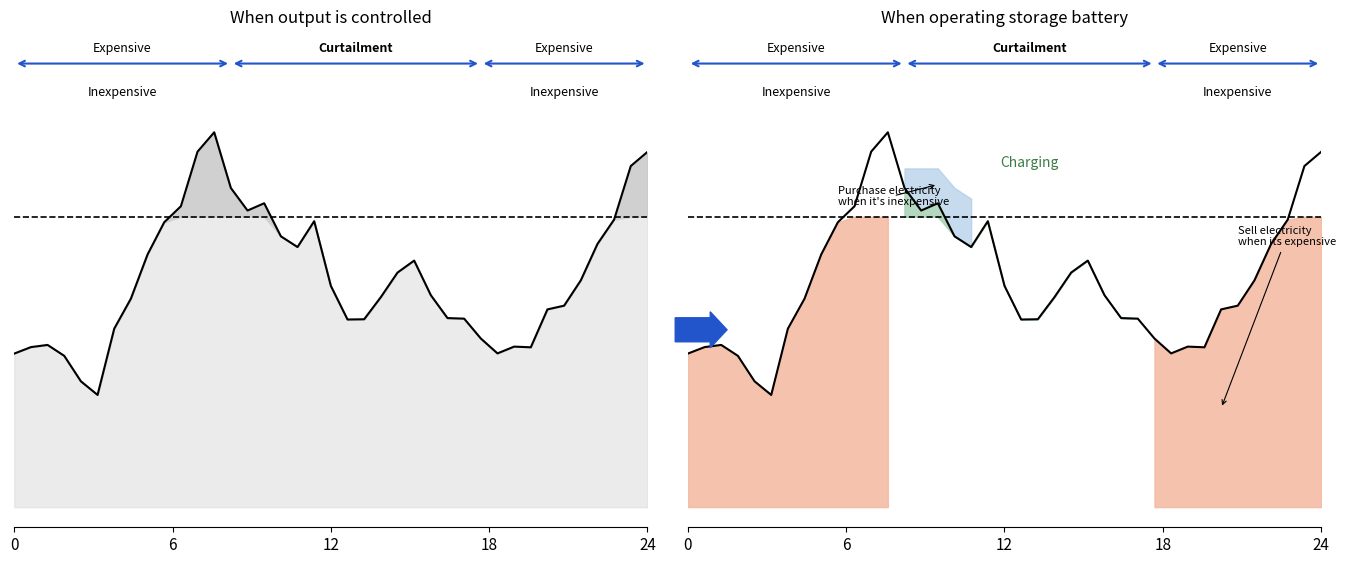

Is it true that the value at 8 is 1.0?

False